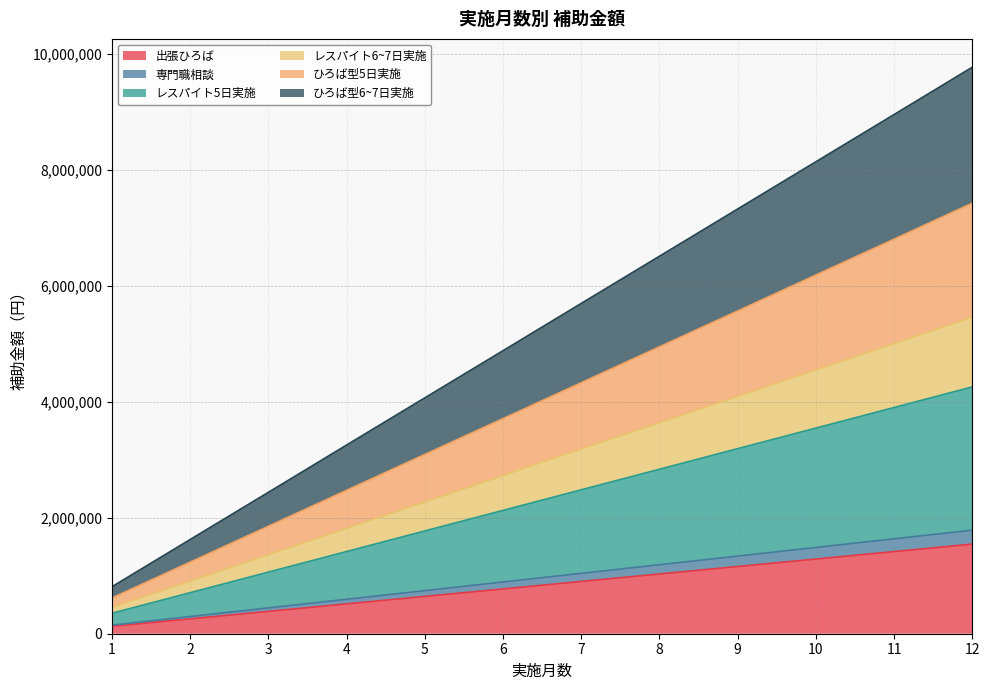

Is it true that レスパイト6~7日実施 equals 1364000 at 3?

True